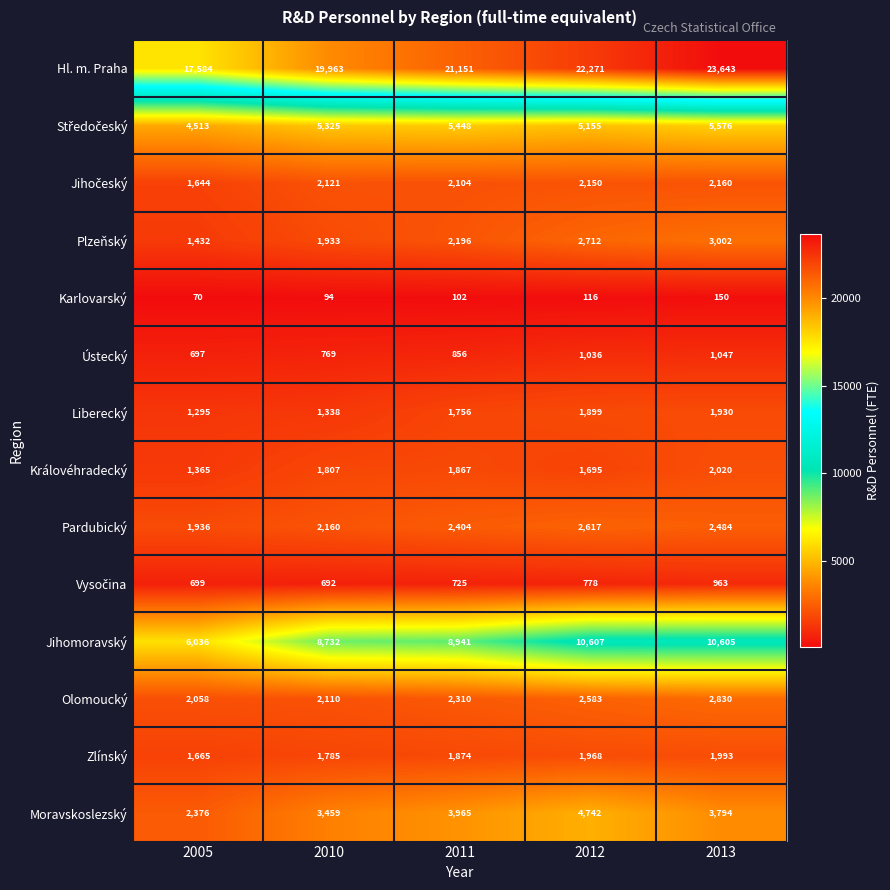

What is the difference between the highest and lowest values at 2005?

17514